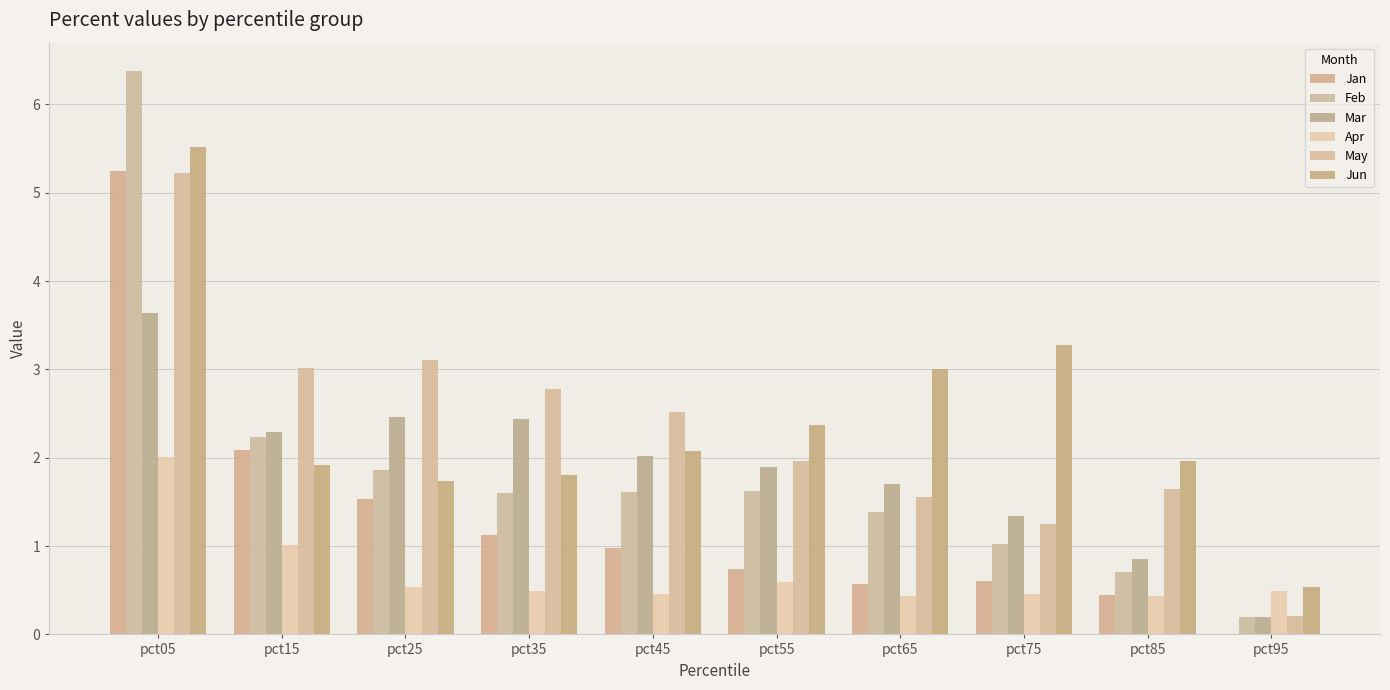

Rank the categories by Jan value from highest to lowest.

pct05, pct15, pct25, pct35, pct45, pct55, pct75, pct65, pct85, pct95